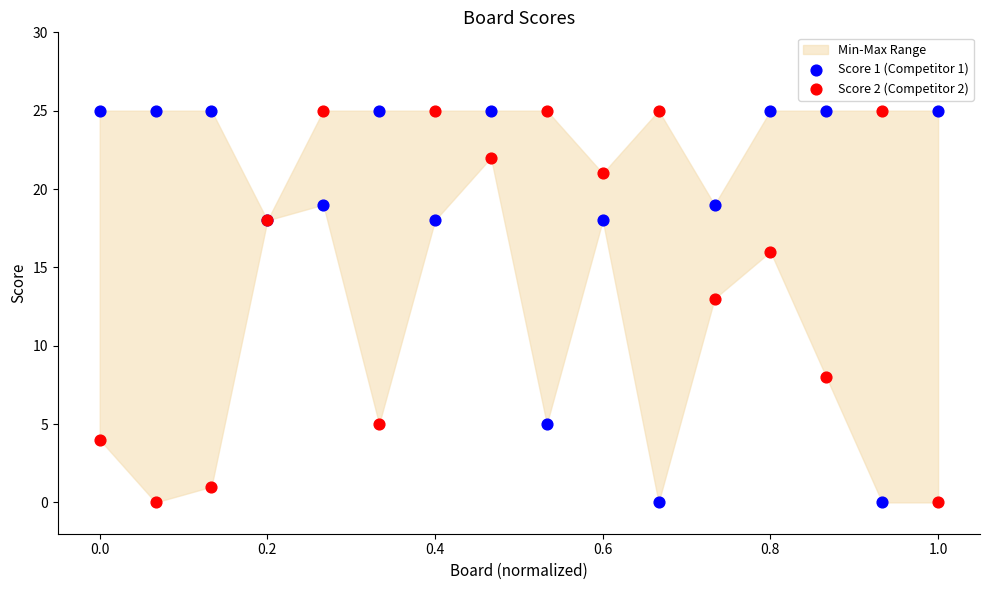

In the Score 2 (Competitor 2) series, what Y value is closest to 12?

13